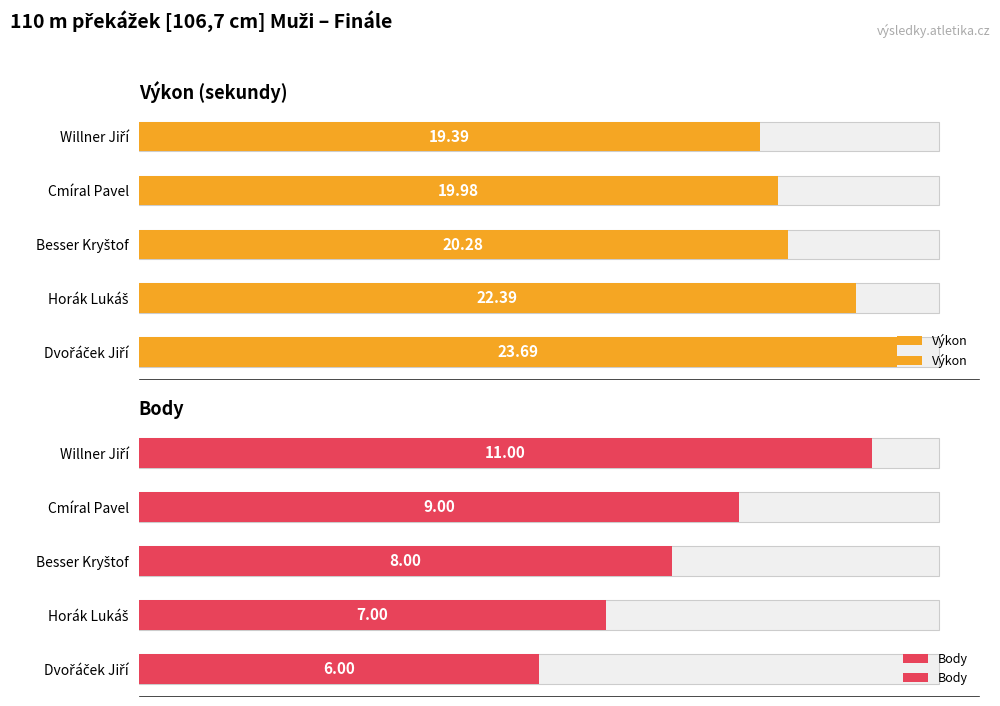

Which series has the largest range (max minus min)?

Body